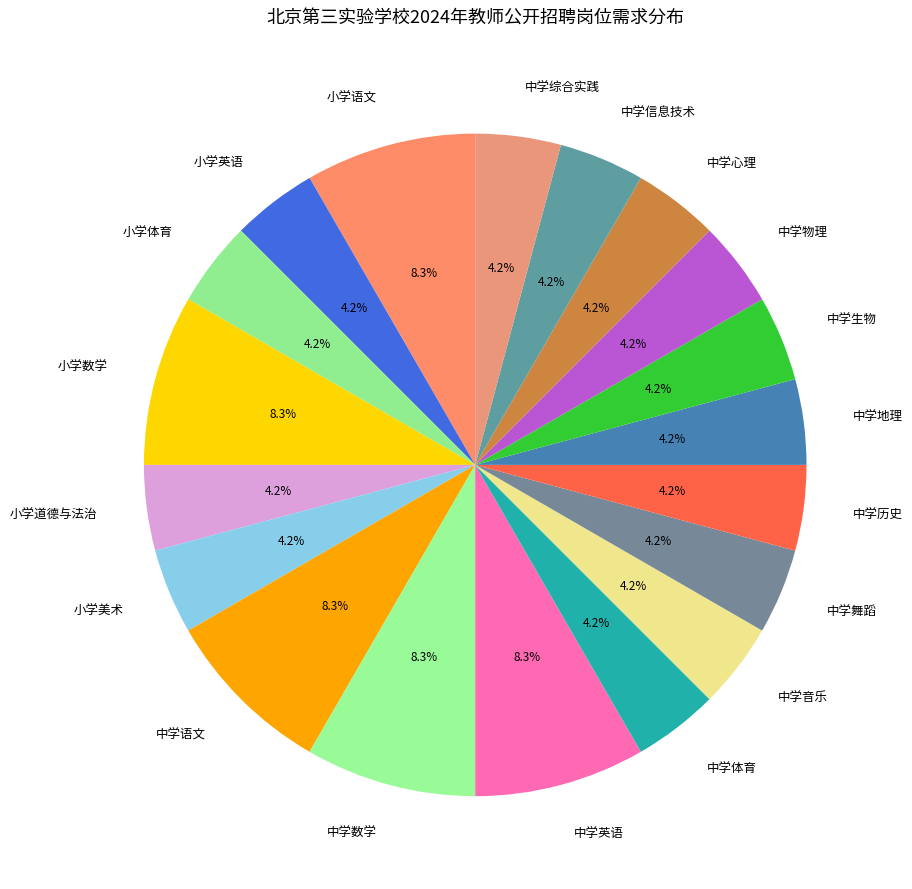

To the nearest percent, what is the average slice percentage?

5%